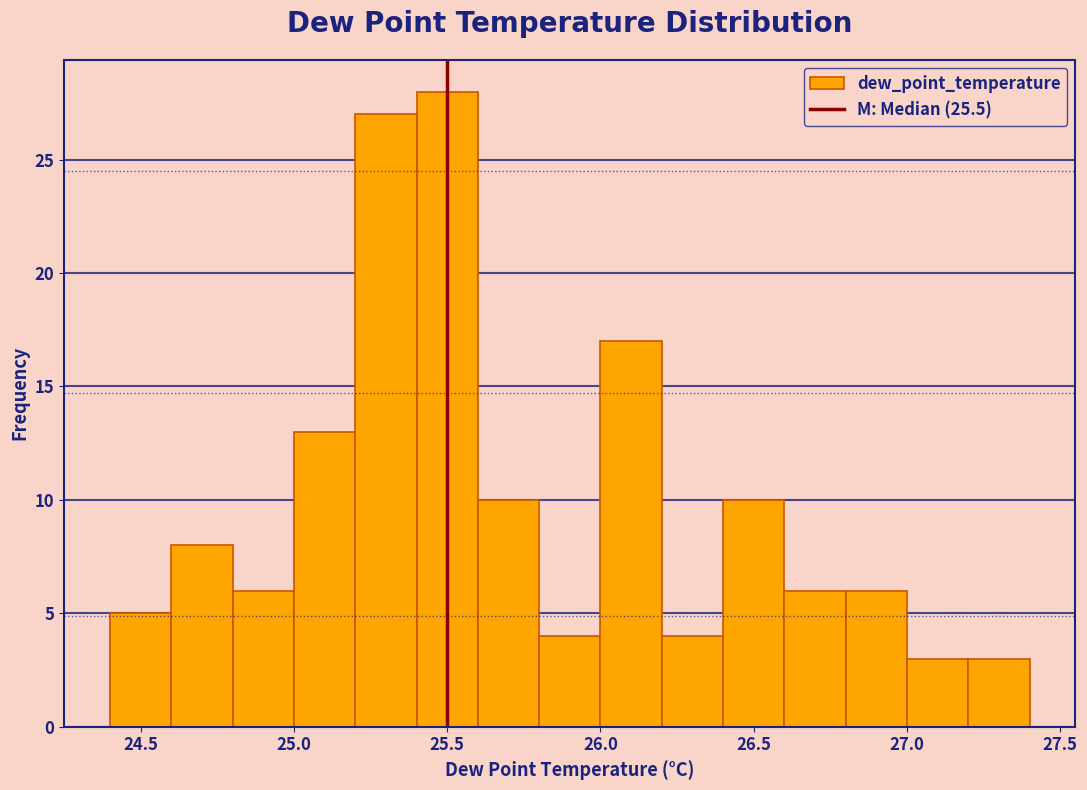

Over which range of the x-axis is the bar tallest?

25.4 to 25.6